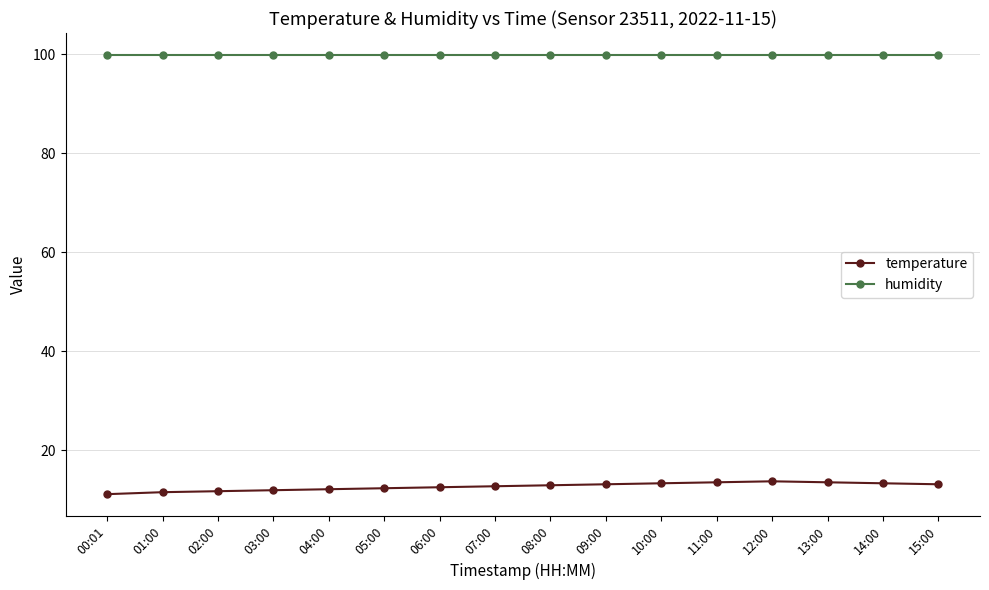

What position from the right is 04:00?

12